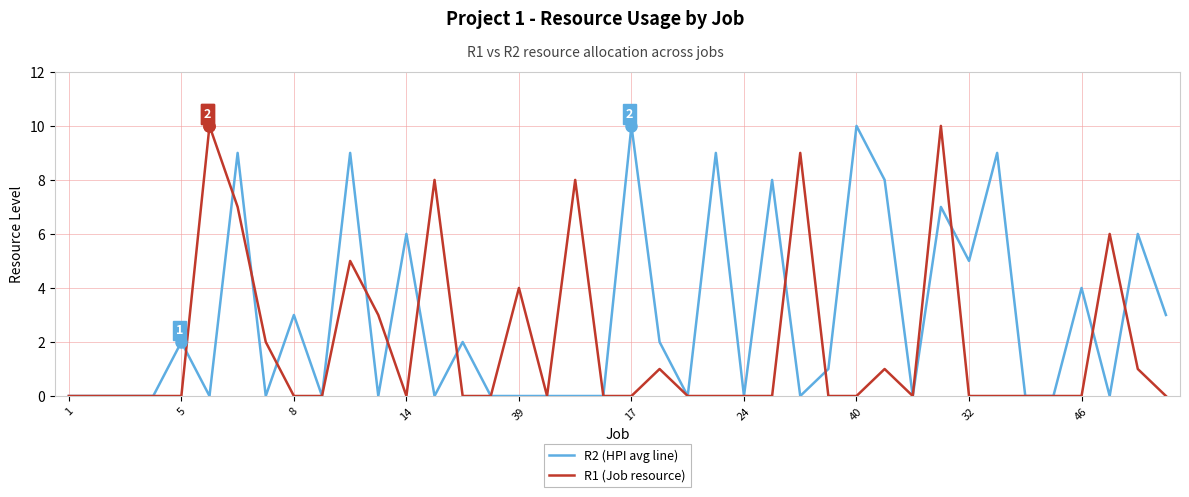

What is the greatest value displayed?

10